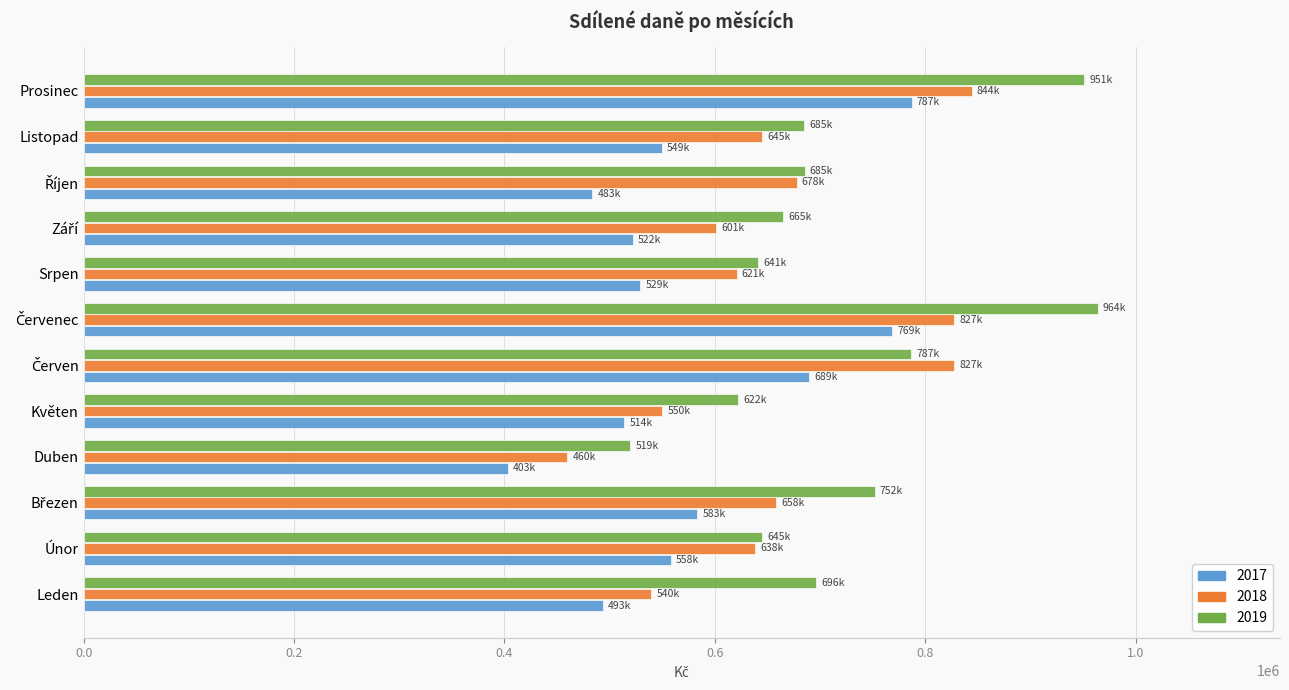

At how many categories does at least one series exceed 728471?

4